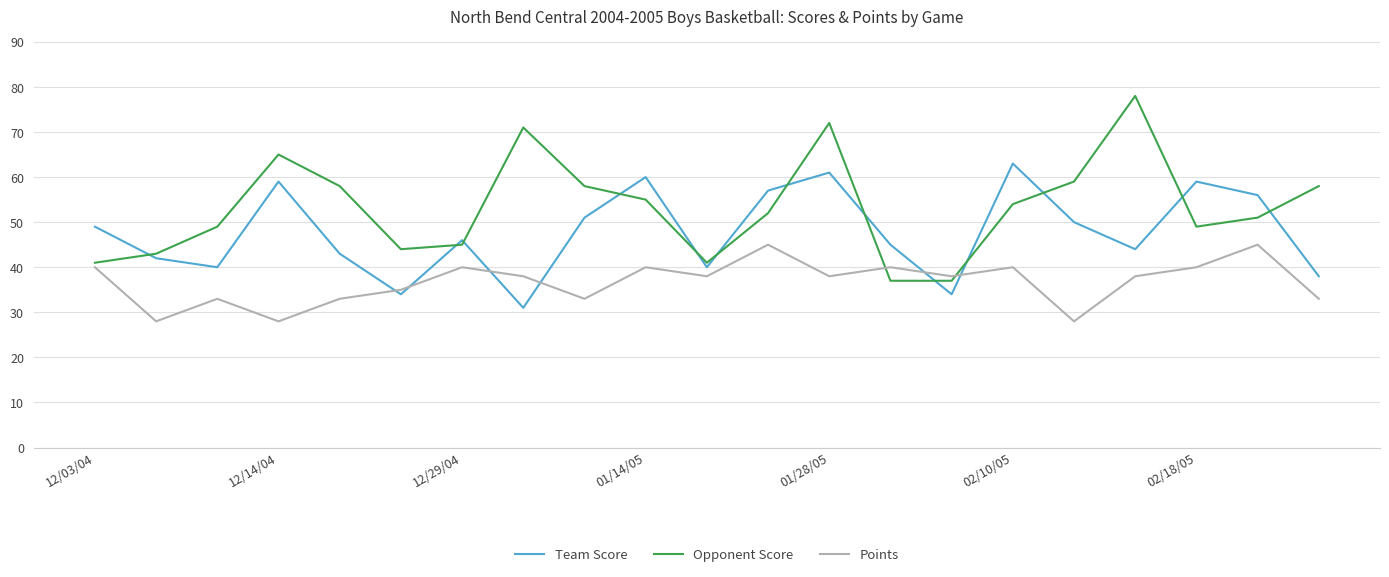

Which series has the widest spread of values?

Opponent Score